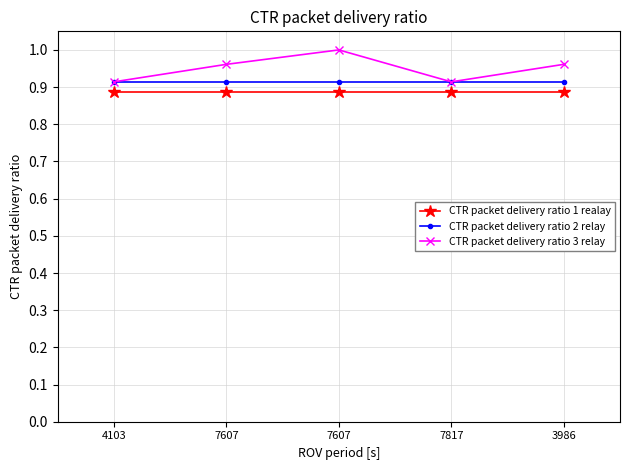

How many lines are shown in the chart?

3